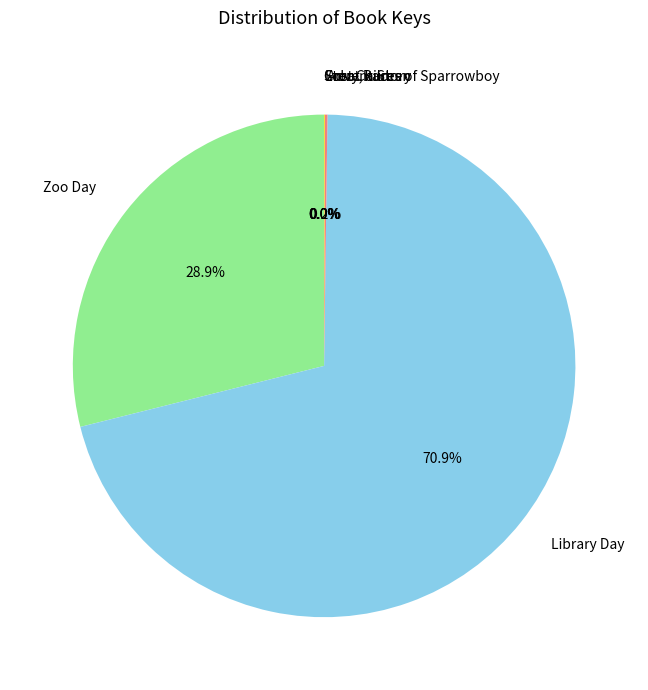

To the nearest percent, what is the difference between the largest and smallest slice percentages?

71%